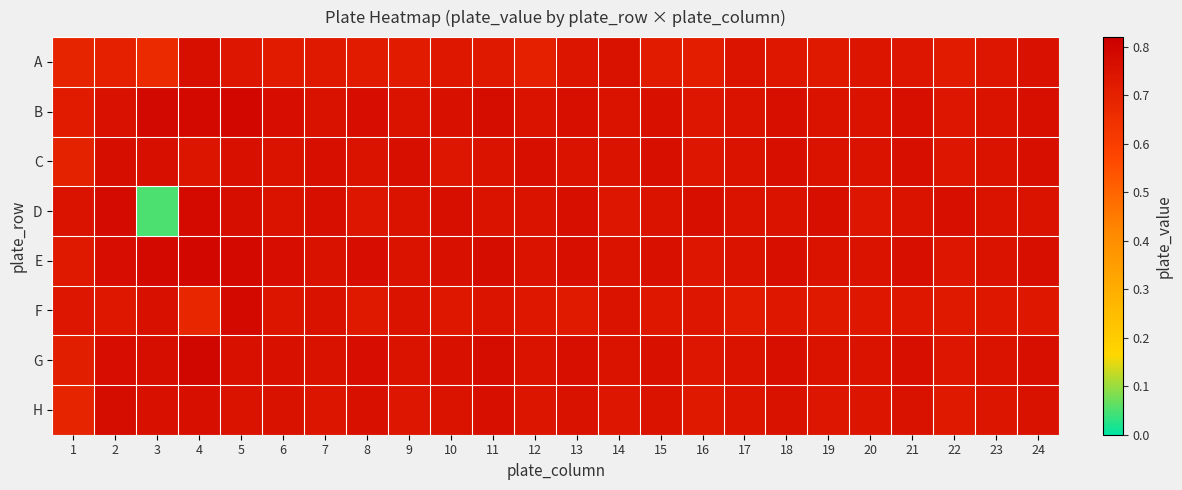

Which series changed the most between 23 and 24?

A